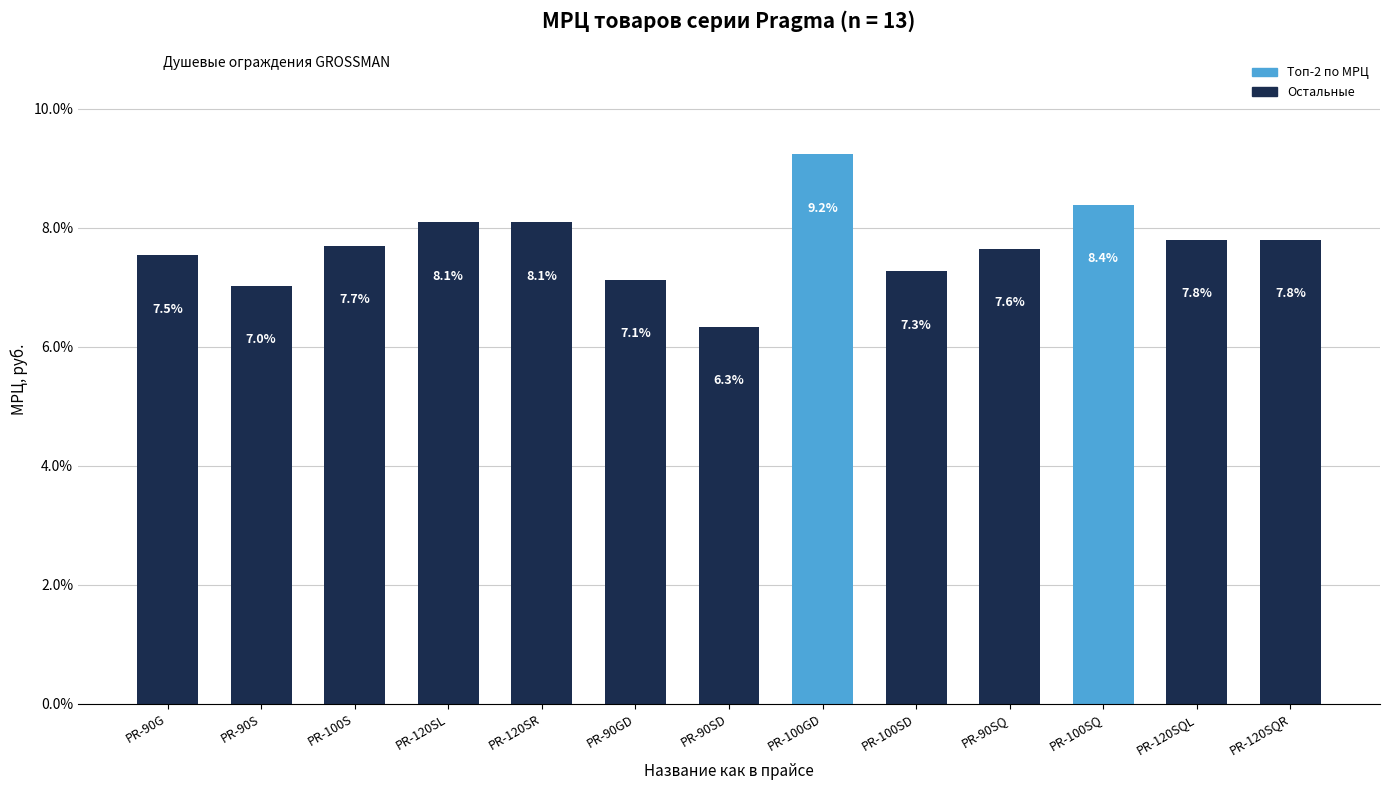

Which label corresponds to the largest value in the chart?

PR-100GD